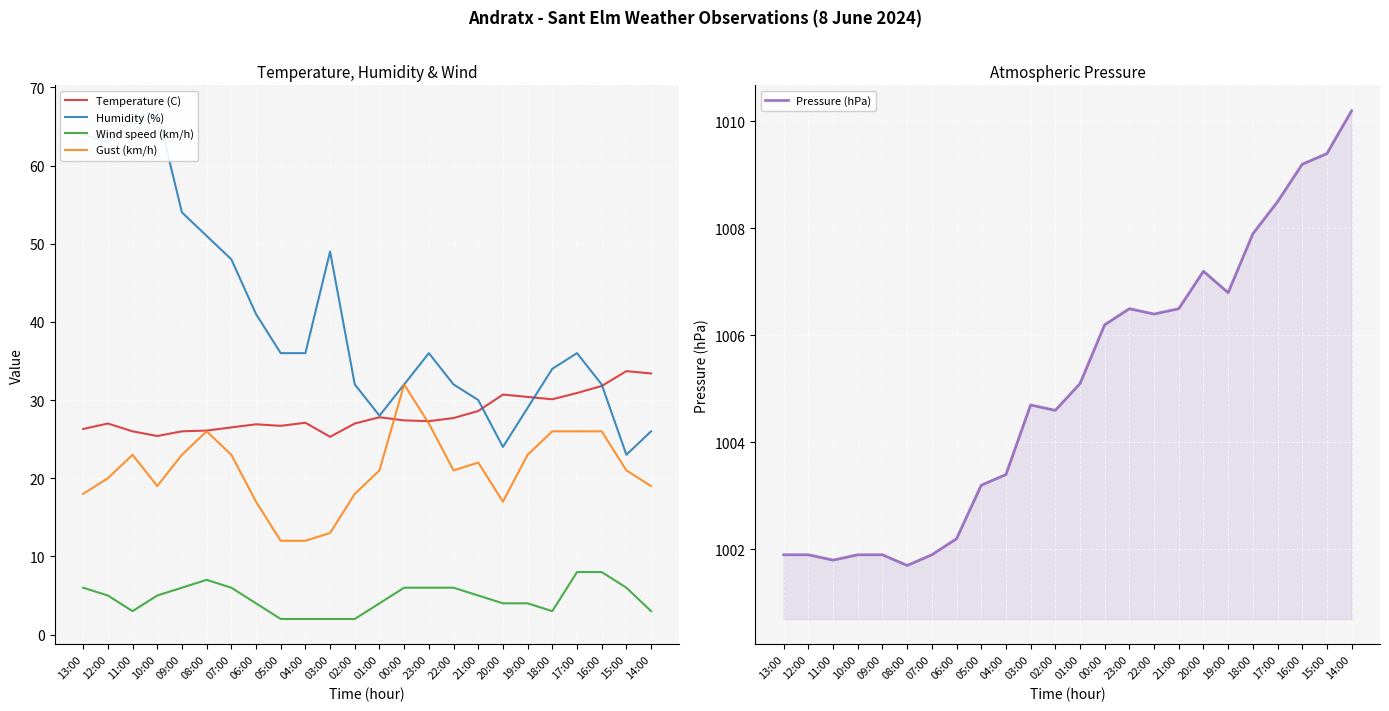

Count the number of categories in the chart.

24